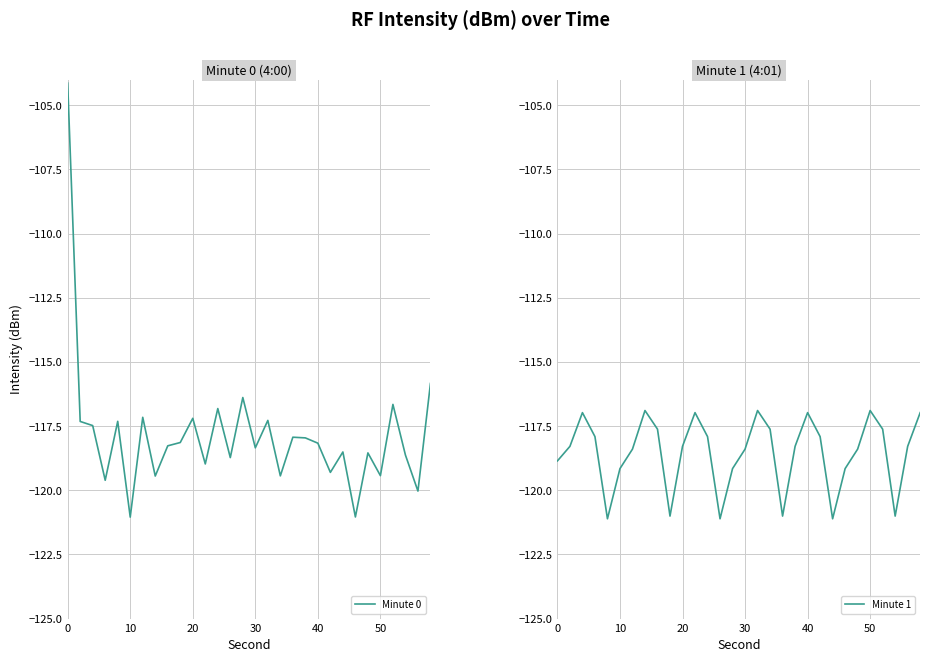

How many interior local valleys does the Minute 0 series have?

11